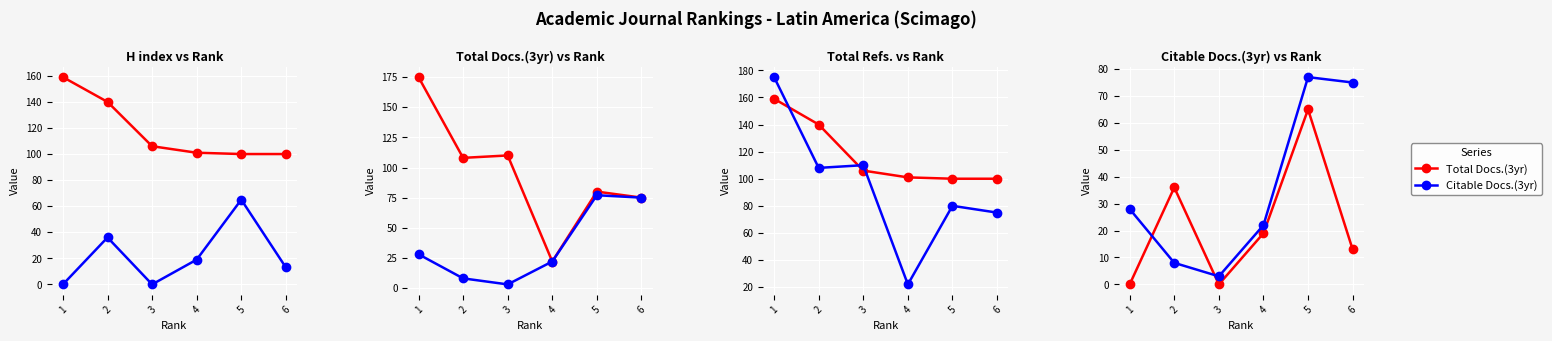

Rank the series at 5 from highest to lowest value.

H index, Total Refs., Citable Docs.(3yr), Total Docs.(3yr)